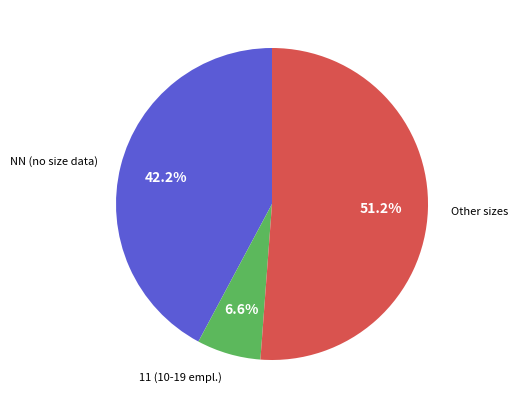

Is there any slice that represents more than half of the pie?

Yes